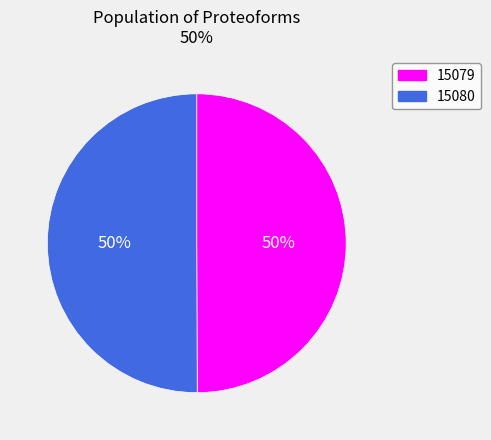

Is the sum of 15080 and 15079 greater than half?

Yes